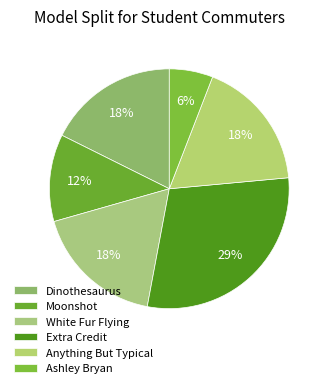

What is the smallest slice in the pie chart?

Ashley Bryan